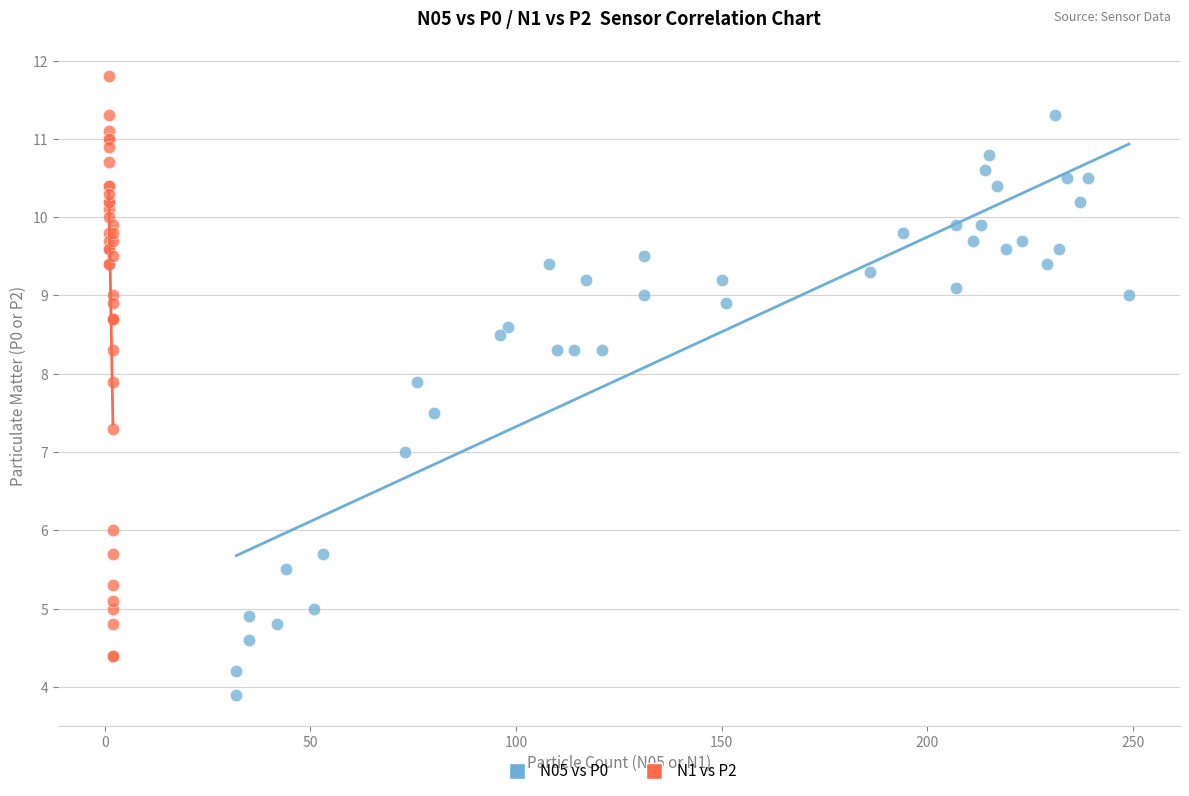

Which series contains the highest Y value?

N1 vs P2